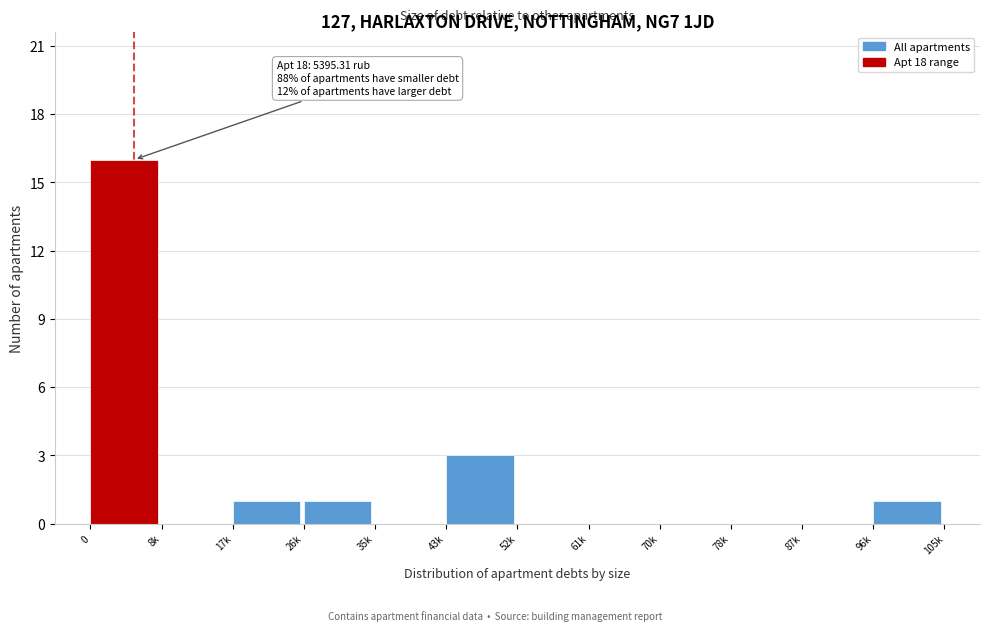

Reading left to right, list all the values displayed in this chart.

0=16	8k=0	17k=1	26k=1	35k=0	43k=3	52k=0	61k=0	70k=0	78k=0	87k=0	96k=1